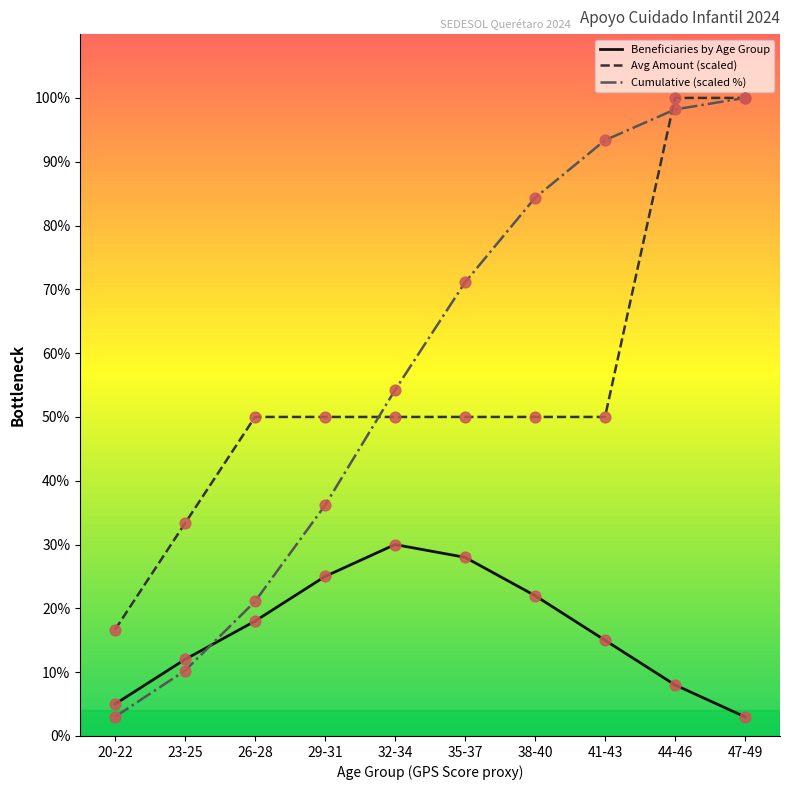

At how many categories does at least one series exceed 58?

5